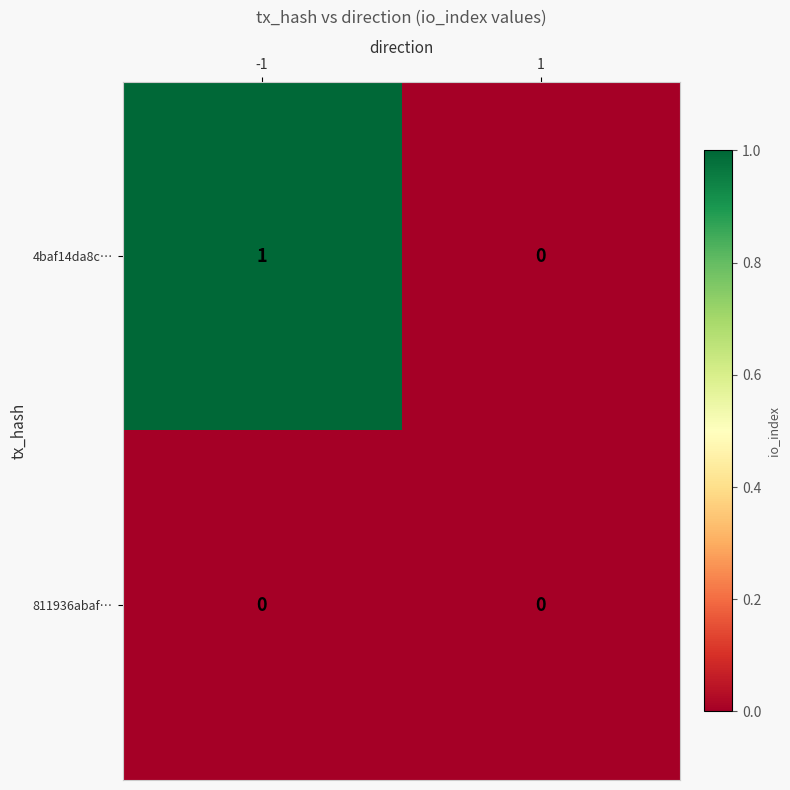

Rank the series by their average value, from highest to lowest.

4baf14da8c…, 811936abaf…